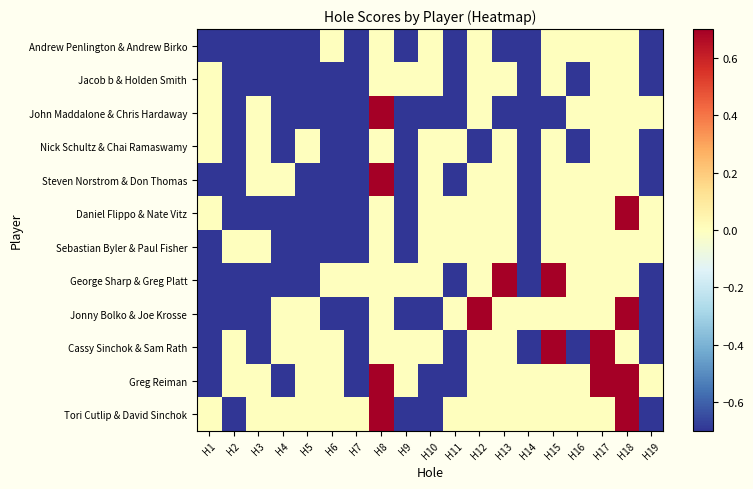

Reading left to right, extract all data points from this chart.

Andrew Penlington & Andrew Birko: H1=-1	H2=-1	H3=-1	H4=-1	H5=-1	H6=0	H7=-1	H8=0	H9=-1	H10=0	H11=-1	H12=0	H13=-1	H14=-1	H15=0	H16=0	H17=0	H18=0	H19=-1
Jacob b & Holden Smith: H1=0	H2=-1	H3=-1	H4=-1	H5=-1	H6=-1	H7=-1	H8=0	H9=0	H10=0	H11=-1	H12=0	H13=0	H14=-1	H15=0	H16=-1	H17=0	H18=0	H19=-1
John Maddalone & Chris Hardaway: H1=0	H2=-1	H3=0	H4=-1	H5=-1	H6=-1	H7=-1	H8=1	H9=-1	H10=-1	H11=-1	H12=0	H13=-1	H14=-1	H15=-1	H16=0	H17=0	H18=0	H19=0
Nick Schultz & Chai Ramaswamy: H1=0	H2=-1	H3=0	H4=-1	H5=0	H6=-1	H7=-1	H8=0	H9=-1	H10=0	H11=0	H12=-1	H13=0	H14=-1	H15=0	H16=-1	H17=0	H18=0	H19=-1
Steven Norstrom & Don Thomas: H1=-1	H2=-1	H3=0	H4=0	H5=-1	H6=-1	H7=-1	H8=1	H9=-1	H10=0	H11=-1	H12=0	H13=0	H14=-1	H15=0	H16=0	H17=0	H18=0	H19=-1
Daniel Flippo & Nate Vitz: H1=0	H2=-1	H3=-1	H4=-1	H5=-1	H6=-1	H7=-1	H8=0	H9=-1	H10=0	H11=0	H12=0	H13=0	H14=-1	H15=0	H16=0	H17=0	H18=1	H19=0
Sebastian Byler & Paul Fisher: H1=-1	H2=0	H3=0	H4=-1	H5=-1	H6=-1	H7=-1	H8=0	H9=-1	H10=0	H11=0	H12=0	H13=0	H14=-1	H15=0	H16=0	H17=0	H18=0	H19=0
George Sharp & Greg Platt: H1=-1	H2=-1	H3=-1	H4=-1	H5=-1	H6=0	H7=0	H8=0	H9=0	H10=0	H11=-1	H12=0	H13=1	H14=-1	H15=1	H16=0	H17=0	H18=0	H19=-1
Jonny Bolko & Joe Krosse: H1=-1	H2=-1	H3=-1	H4=0	H5=0	H6=-1	H7=-1	H8=0	H9=-1	H10=-1	H11=0	H12=1	H13=0	H14=0	H15=0	H16=0	H17=0	H18=1	H19=-1
Cassy Sinchok & Sam Rath: H1=-1	H2=0	H3=-1	H4=0	H5=0	H6=0	H7=-1	H8=0	H9=0	H10=0	H11=-1	H12=0	H13=0	H14=-1	H15=1	H16=-1	H17=1	H18=0	H19=-1
Greg Reiman: H1=-1	H2=0	H3=0	H4=-1	H5=0	H6=0	H7=-1	H8=1	H9=0	H10=-1	H11=-1	H12=0	H13=0	H14=0	H15=0	H16=0	H17=1	H18=1	H19=0
Tori Cutlip & David Sinchok: H1=0	H2=-1	H3=0	H4=0	H5=0	H6=0	H7=0	H8=1	H9=-1	H10=-1	H11=0	H12=0	H13=0	H14=0	H15=0	H16=0	H17=0	H18=1	H19=-1